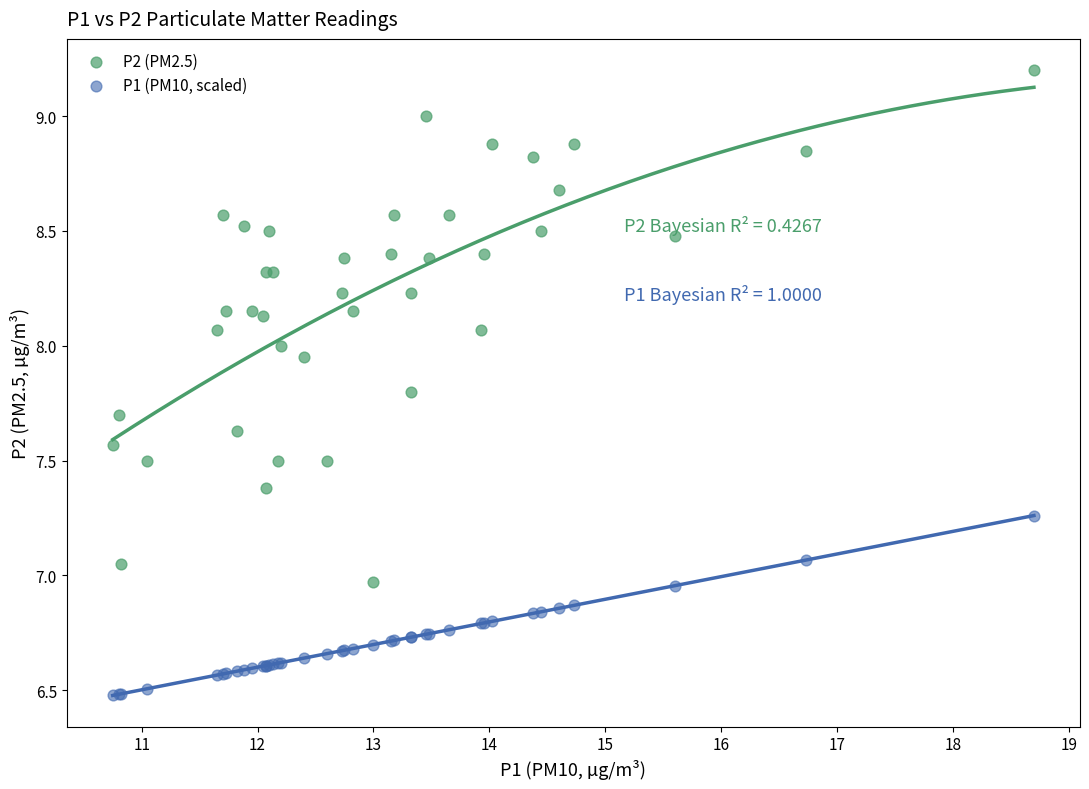

What is the X range (max minus min) for the scatter plot?

7.9